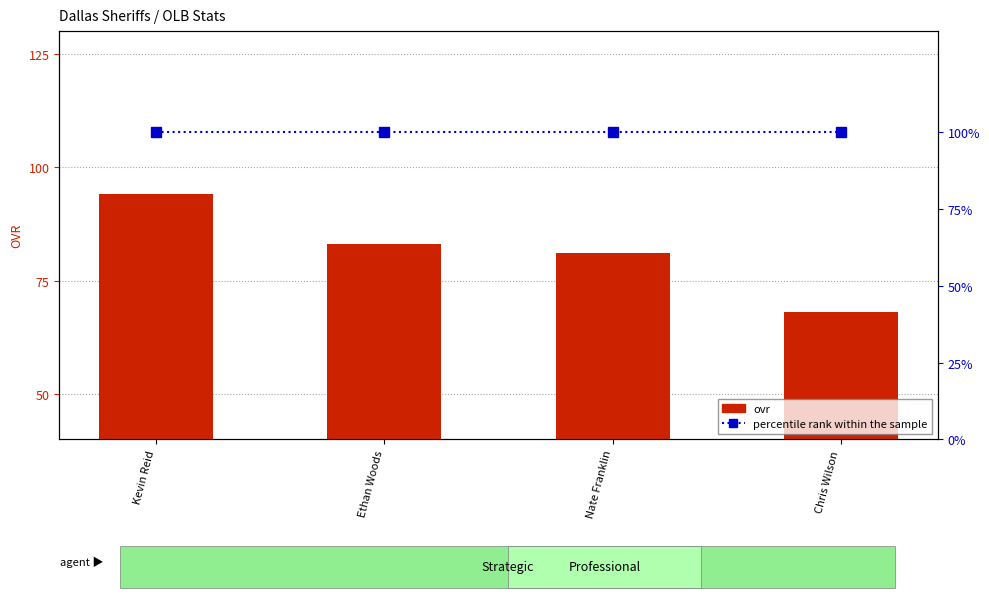

Between Chris Wilson and Kevin Reid, which is larger?

Kevin Reid